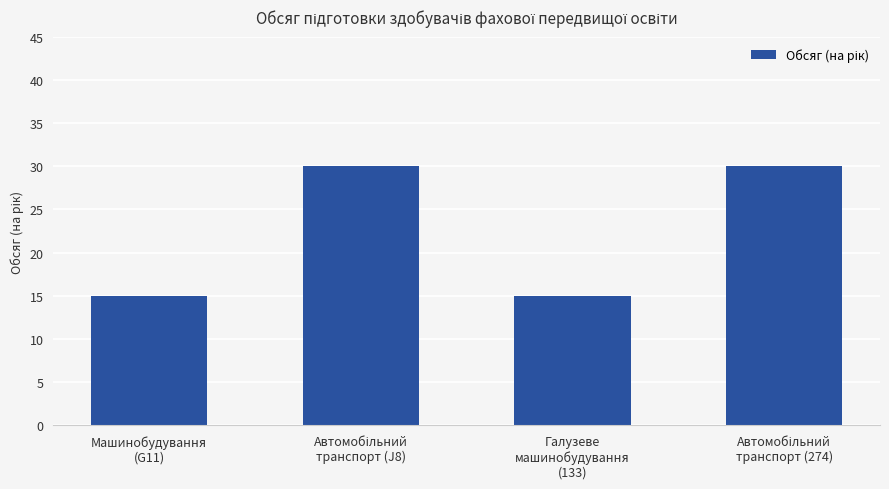

What is the value of the 4th bar from the left?

30